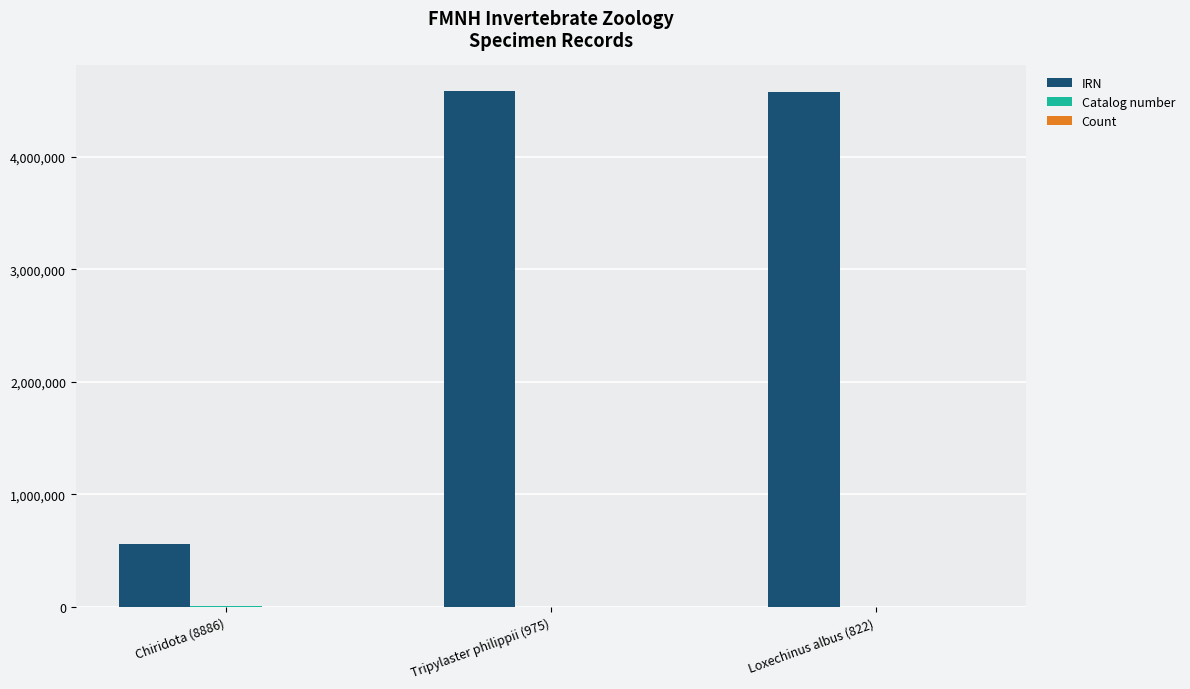

Where is IRN nearest to the value 2572818?

Loxechinus albus (822)